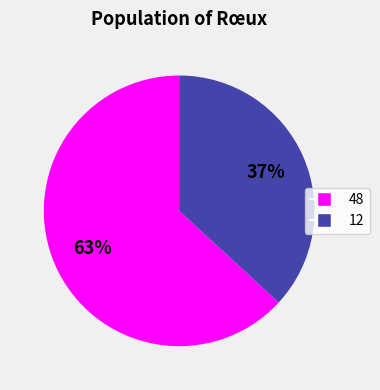

Between 12 and 48, which is larger?

48